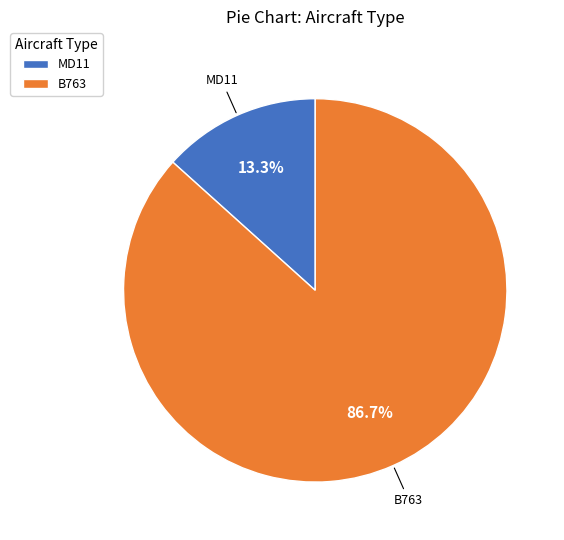

Between MD11 and B763, which is larger?

B763